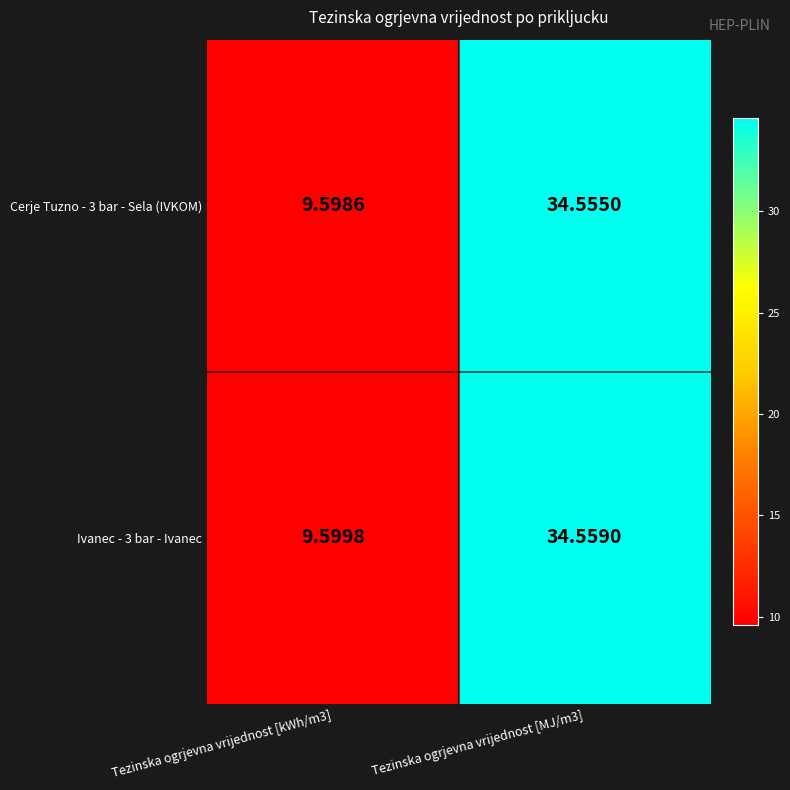

Is the value of Cerje Tuzno - 3 bar - Sela (IVKOM) at Tezinska ogrjevna vrijednost [kWh/m3] greater than the value of Ivanec - 3 bar - Ivanec at Tezinska ogrjevna vrijednost [MJ/m3]?

No